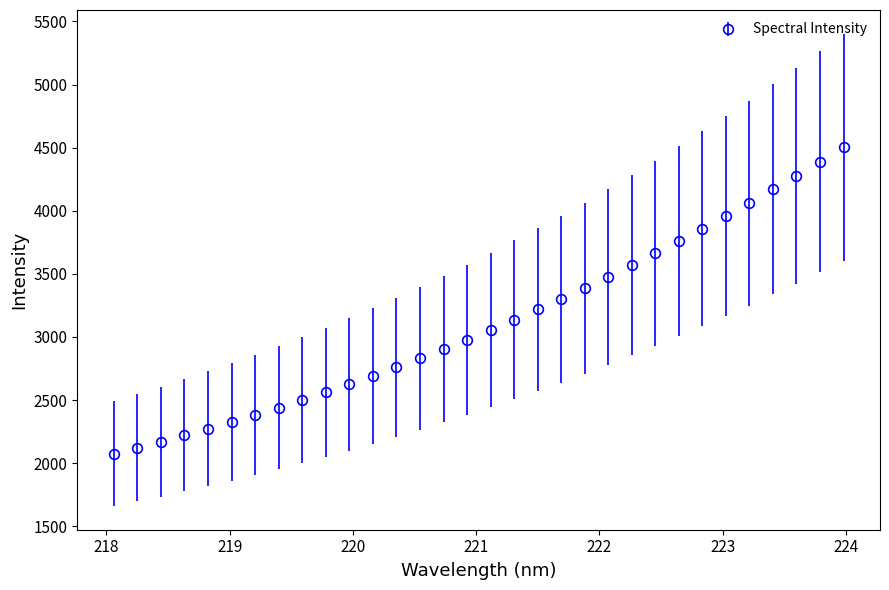

What is the average value?

3113.7